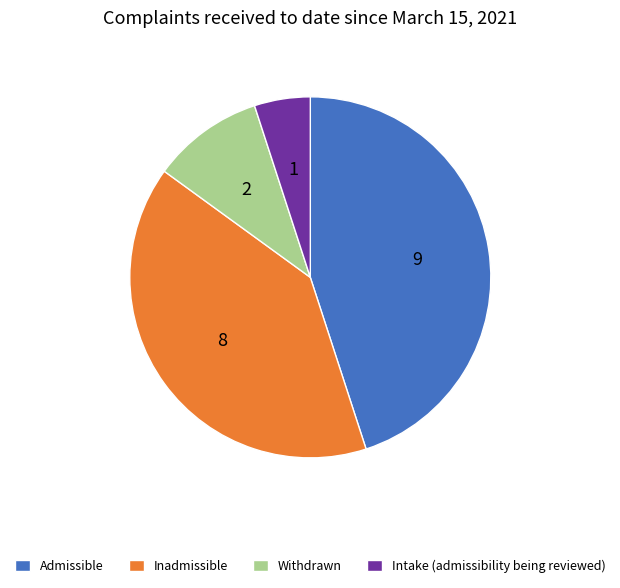

Between Intake (admissibility being reviewed) and Withdrawn, which is larger?

Withdrawn